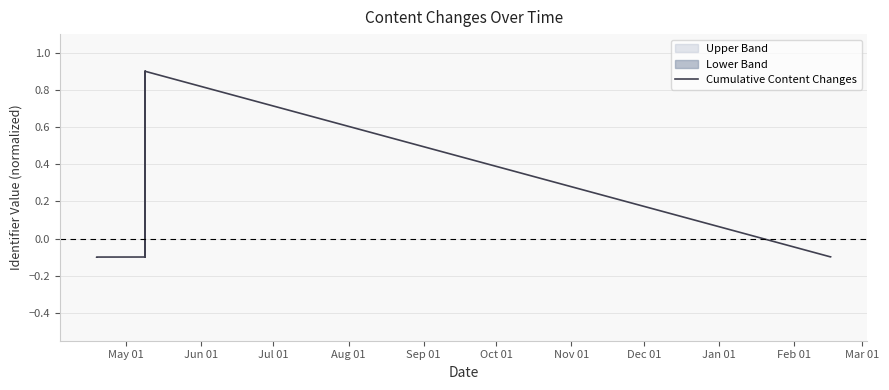

What is the difference between the maximum and second lowest values?

1.0